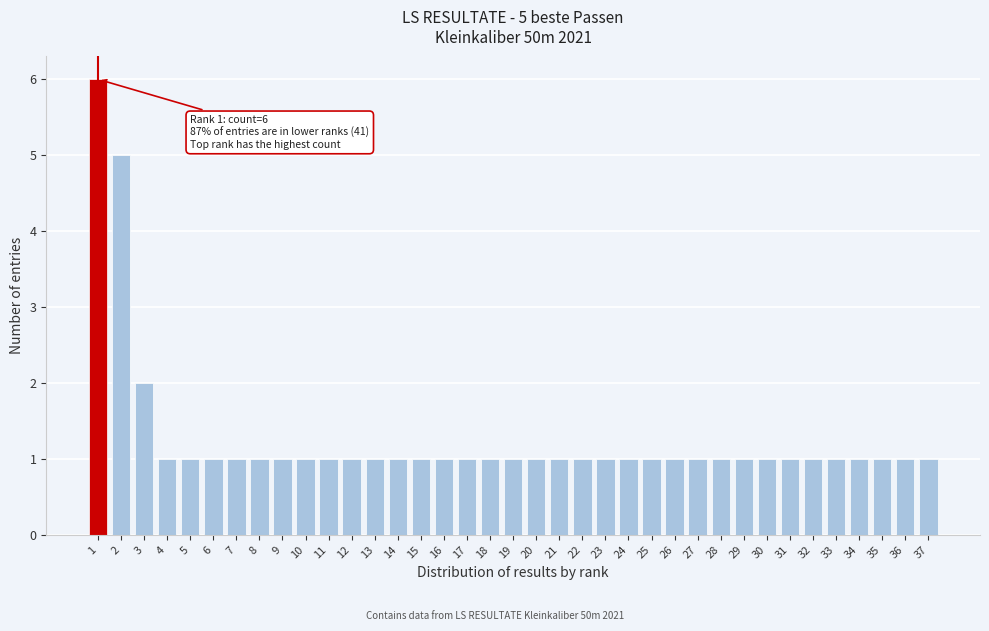

The chart shows a value of 1 at 6. True or false?

True